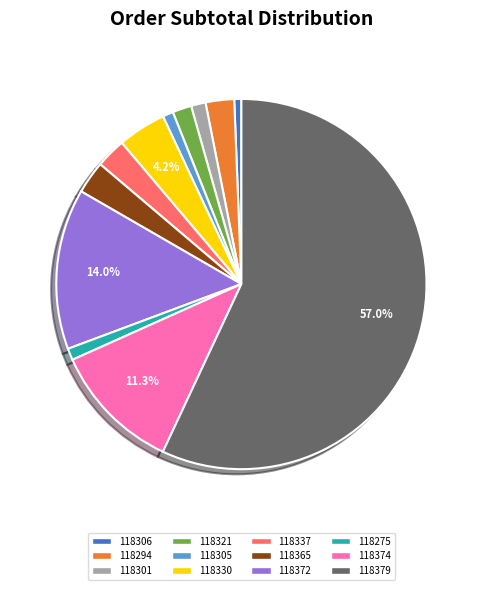

Which has a higher value, 118372 or 118321?

118372